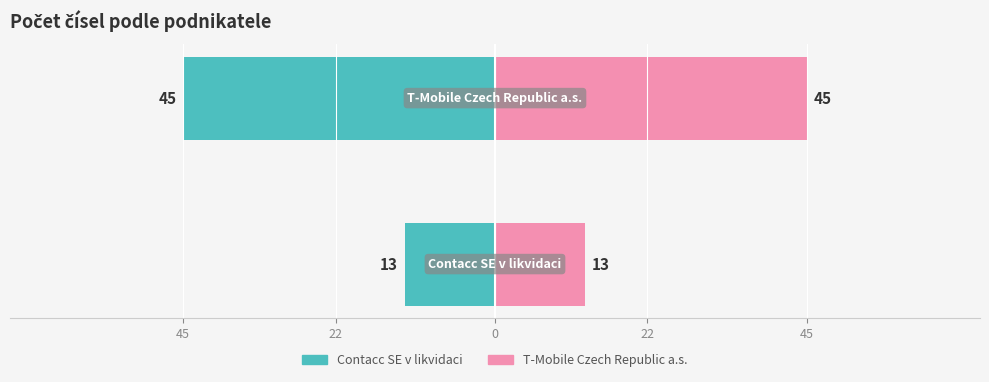

List the series in order of their peak value, lowest first.

Contacc SE v likvidaci, T-Mobile Czech Republic a.s.